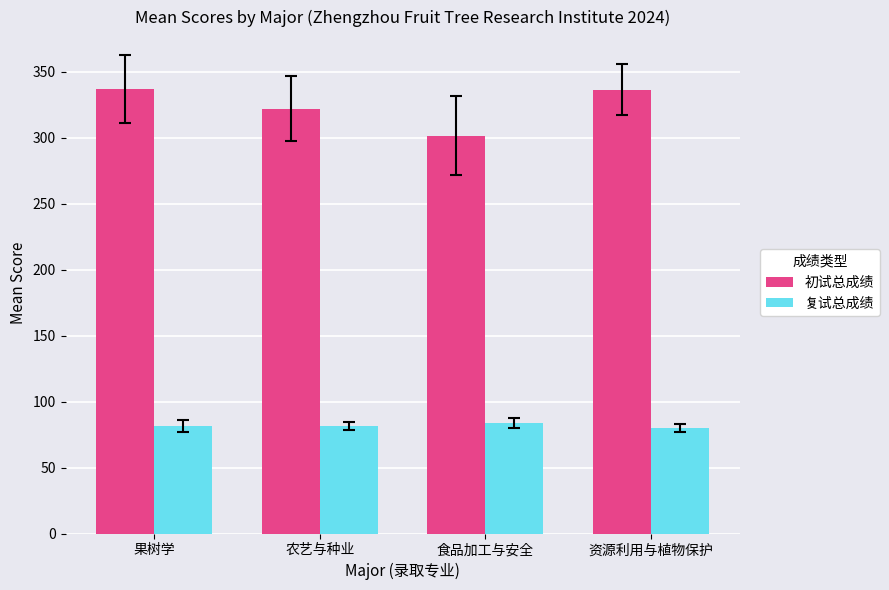

What is the spread (max minus min) of values at 食品加工与安全?

217.9